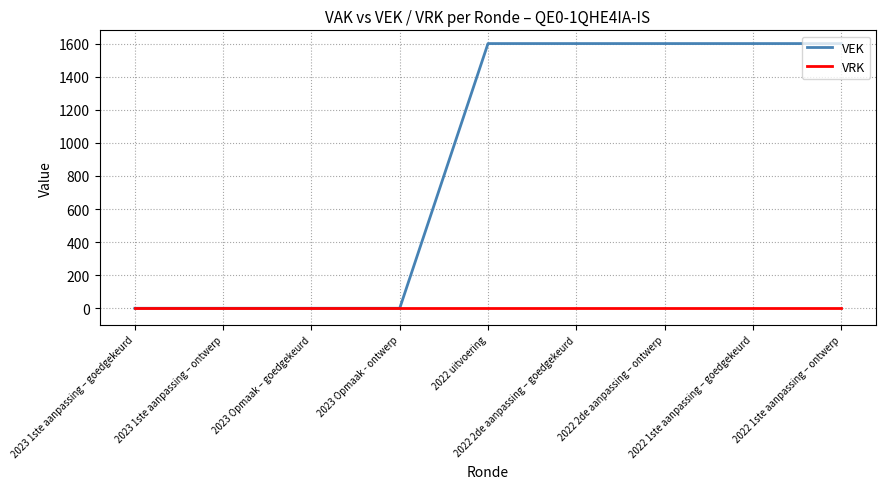

List the series in order of their peak value, lowest first.

VRK, VEK